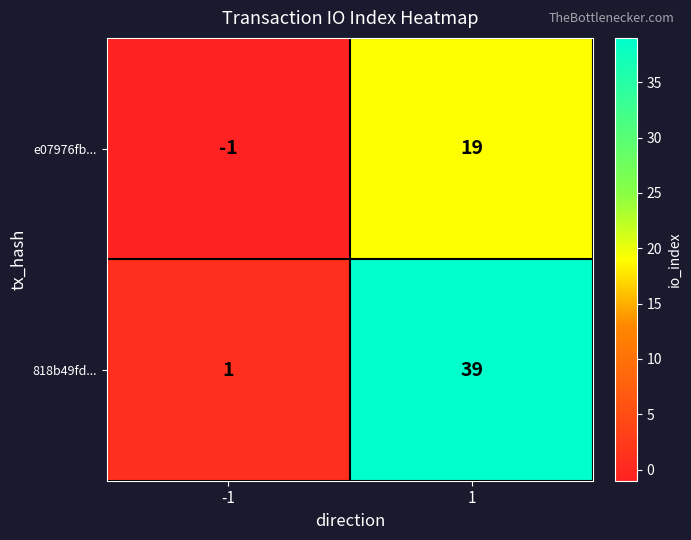

The value of e07976fb... at 1 is 19. True or false?

True